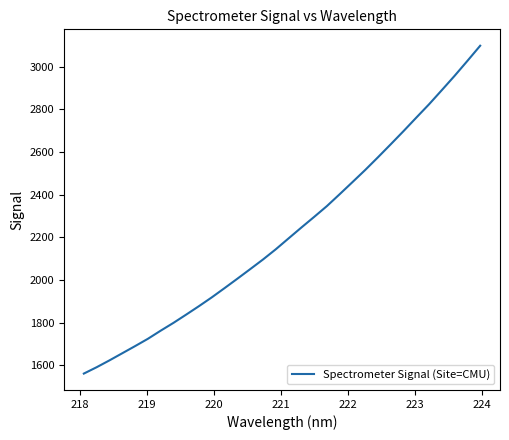

What is the minimum value shown in the chart?

1561.4